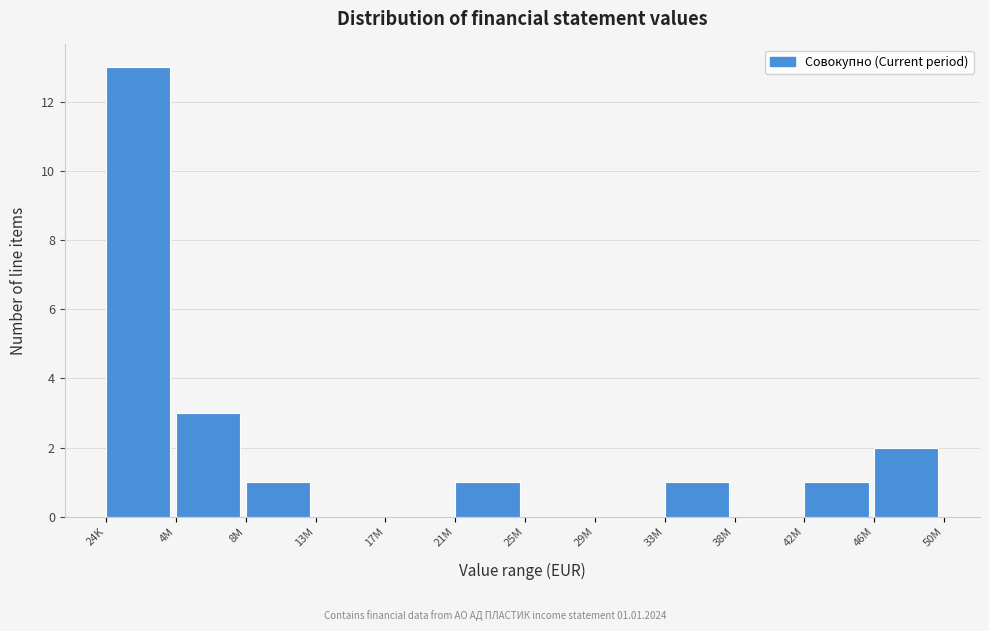

Reading left to right, extract all data points from this chart.

24K=13	4M=3	8M=1	13M=0	17M=0	21M=1	25M=0	29M=0	33M=1	38M=0	42M=1	46M=2